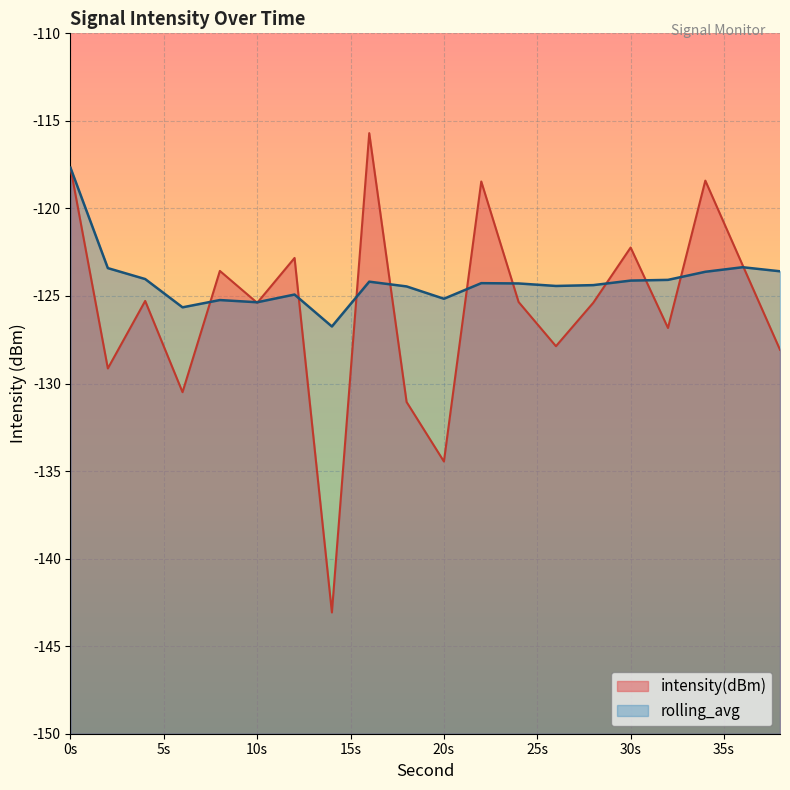

How many data points in rolling_avg are less than -124?

15